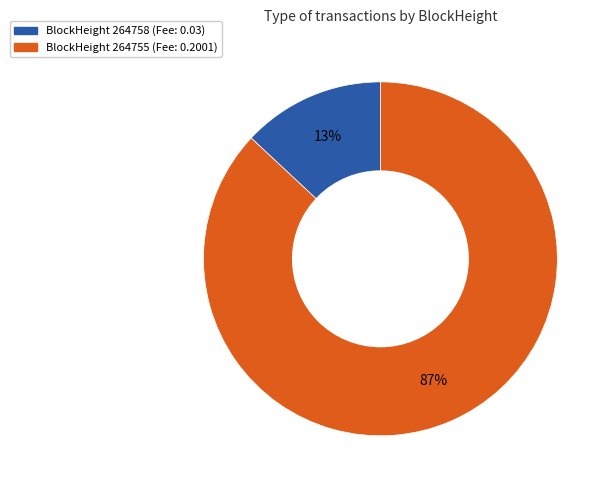

Is there a majority slice in this chart?

Yes